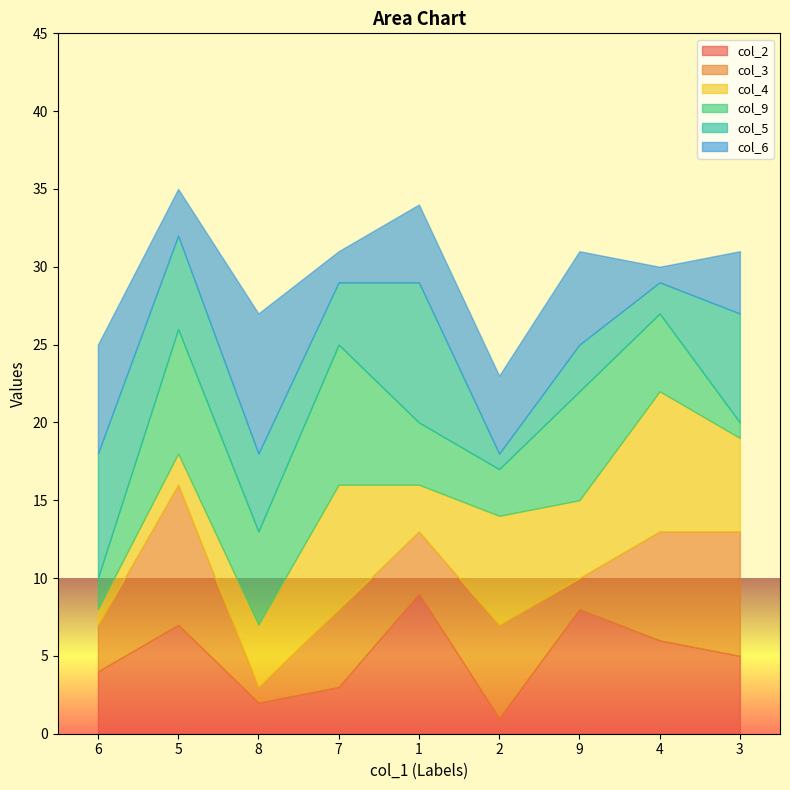

List the labels in order of col_2 value, largest first.

1, 9, 5, 4, 3, 6, 7, 8, 2